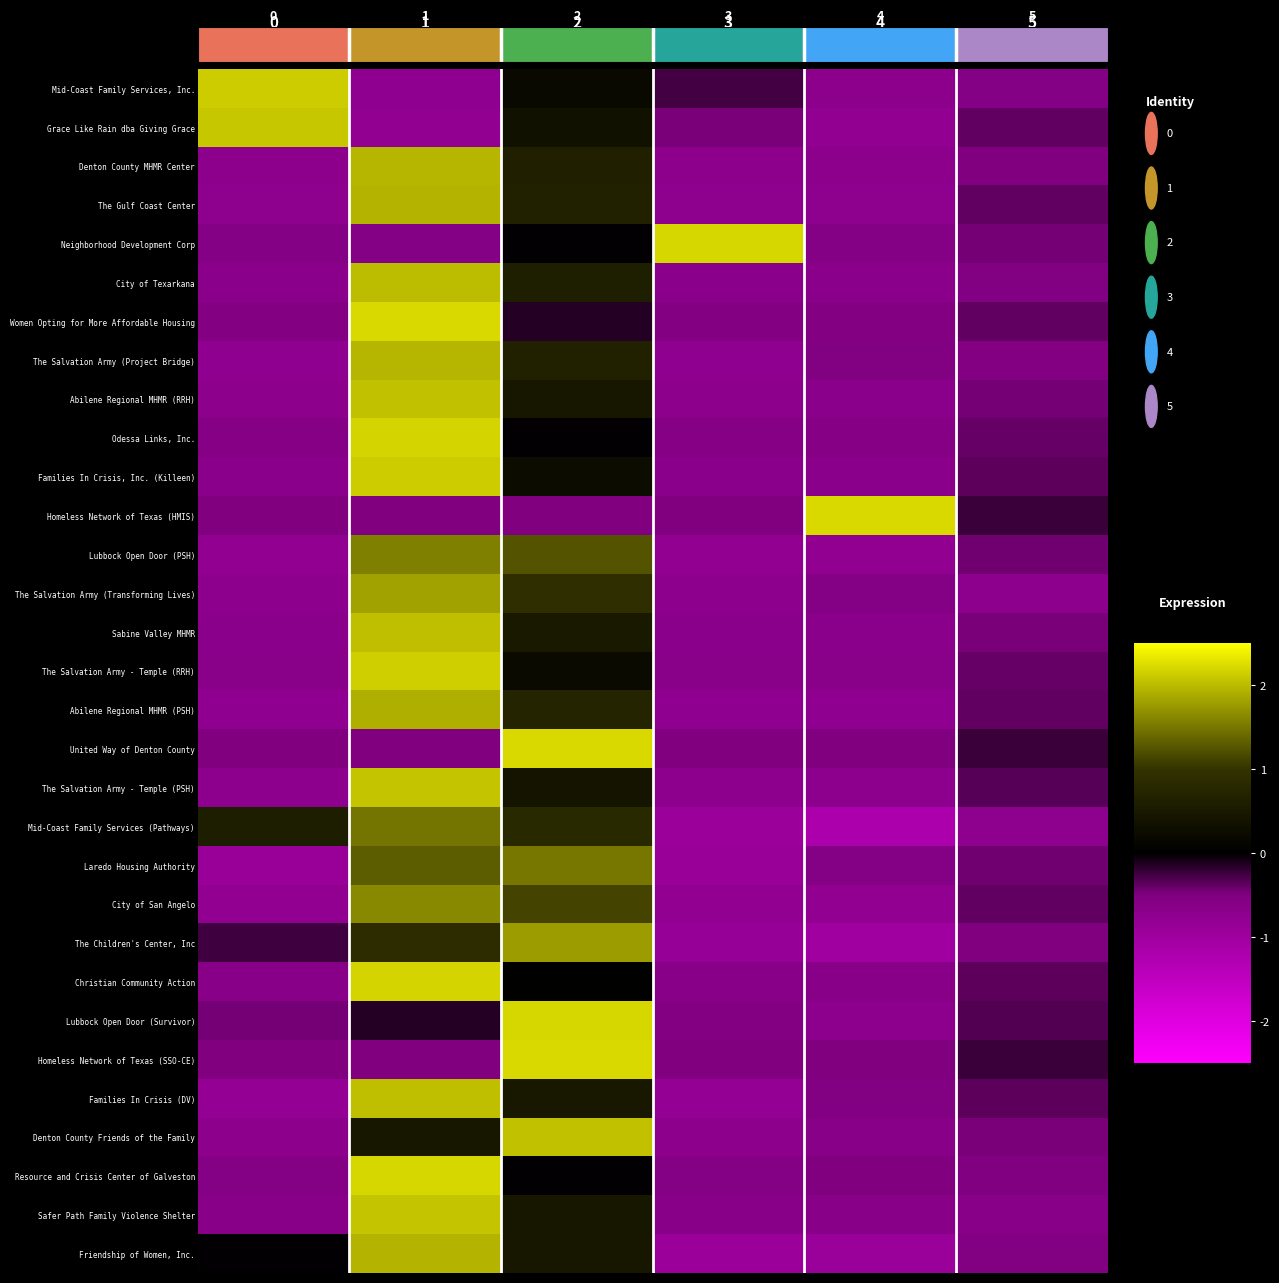

What is the smallest value displayed?

-1.2